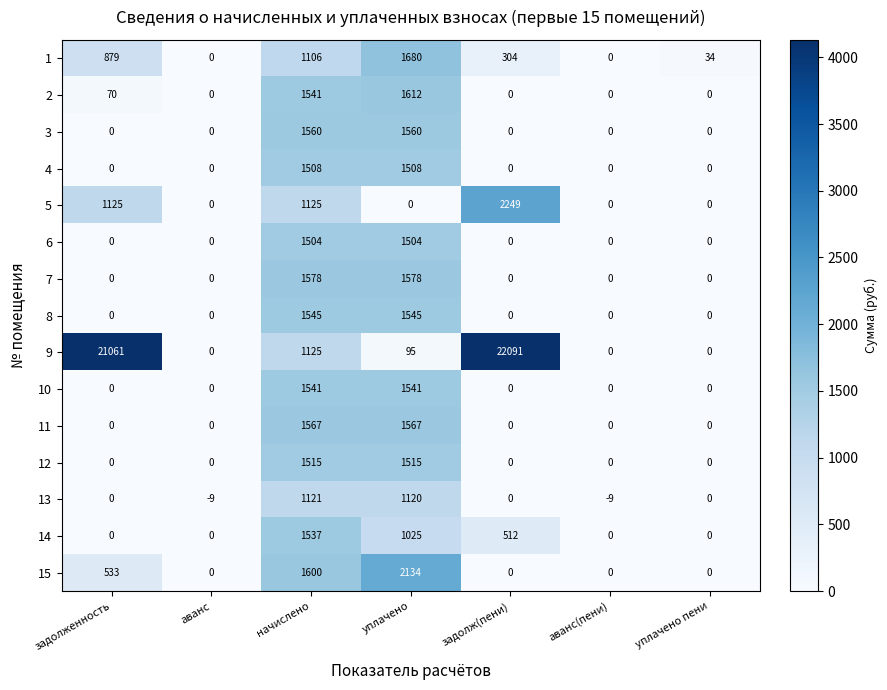

At which category is the sum across all series the highest?

задолж(пени)